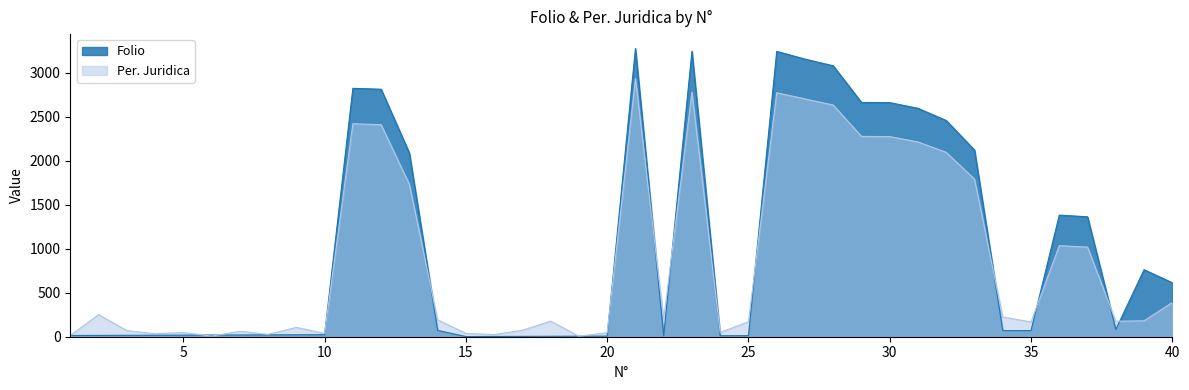

Reading left to right, list all the values displayed in this chart.

Folio: 14	15	16	17	18	19	20	21	22	23	2821	2811	2086	72	2	3	4	5	6	7	3273	9	3243	11	12	3241	3153	3077	2661	2659	2594	2455	2120	69	70	1381	1362	82	761	613
Per. Juridica: 13	251	70	34	48	7	62	27	106	37	2419	2408	1731	192	38	24	74	177	6	46	2932	201	2777	49	170	2771	2701	2631	2275	2273	2212	2094	1789	224	168	1034	1018	176	181	389